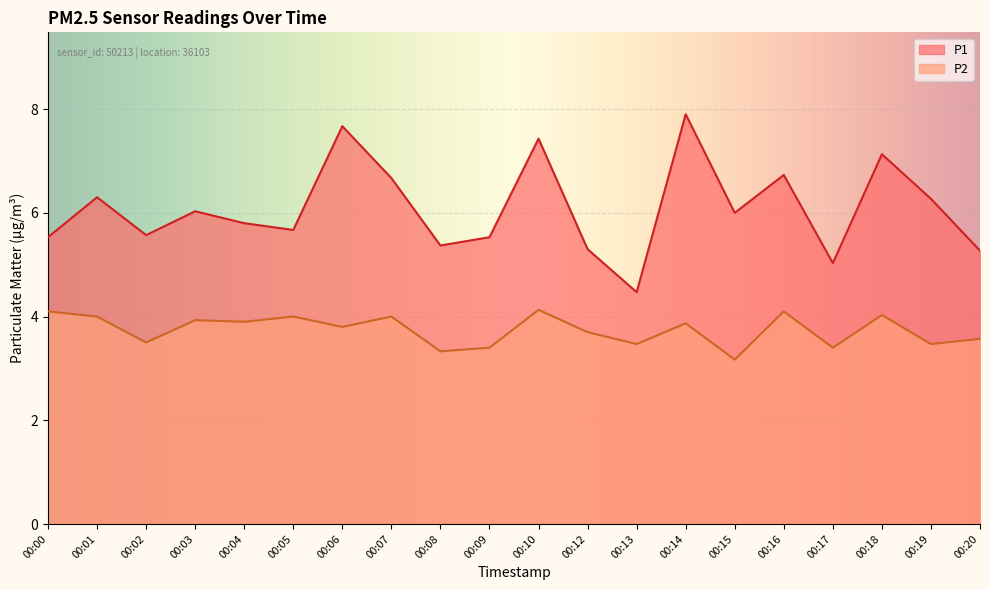

Which category has the highest value across all series?

00:14